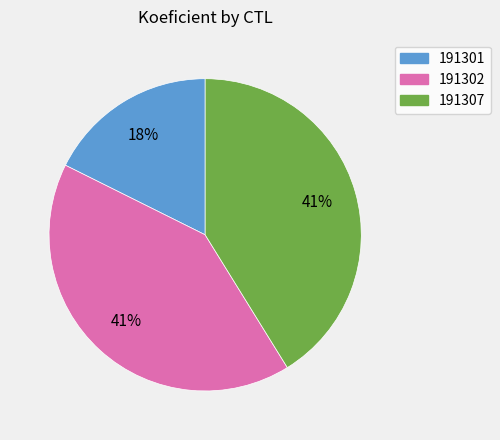

To the nearest percent, what is the combined percentage of 191301 and 191307?

59%